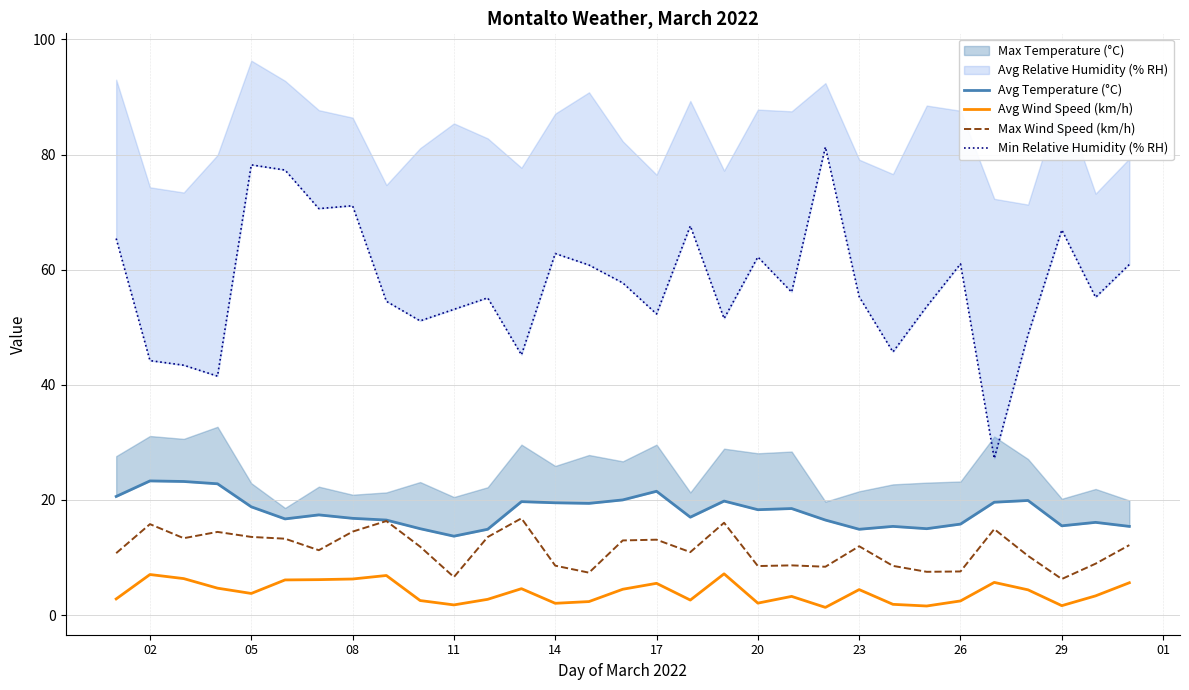

What is the highest value of the Avg Wind Speed (km/h) series?

7.2